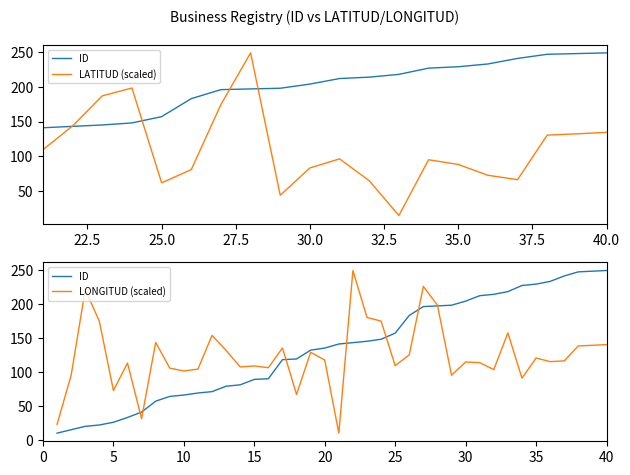

What is the minimum value for ID?

10.0